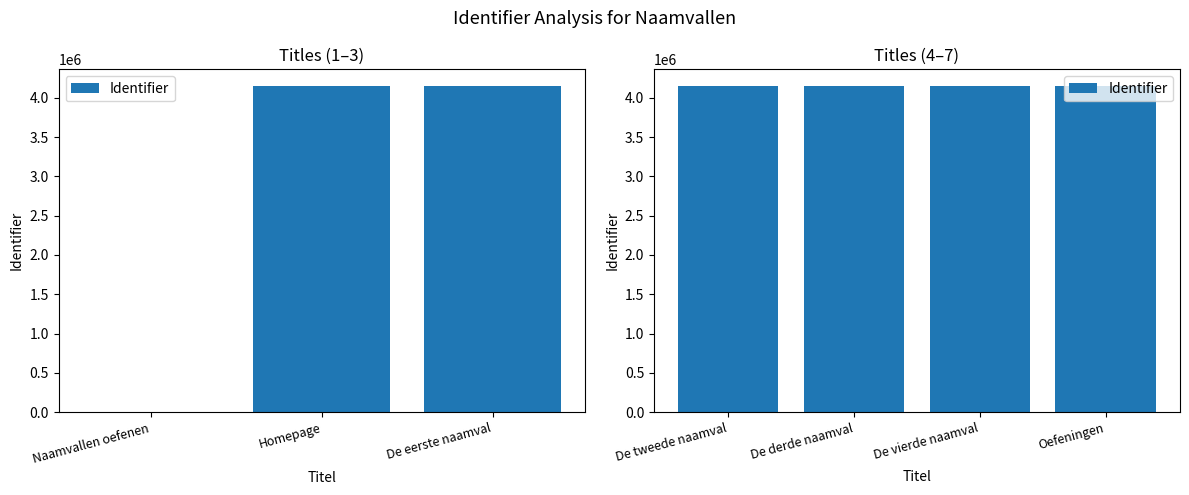

Is it true that the value at De vierde naamval is 5603812?

False